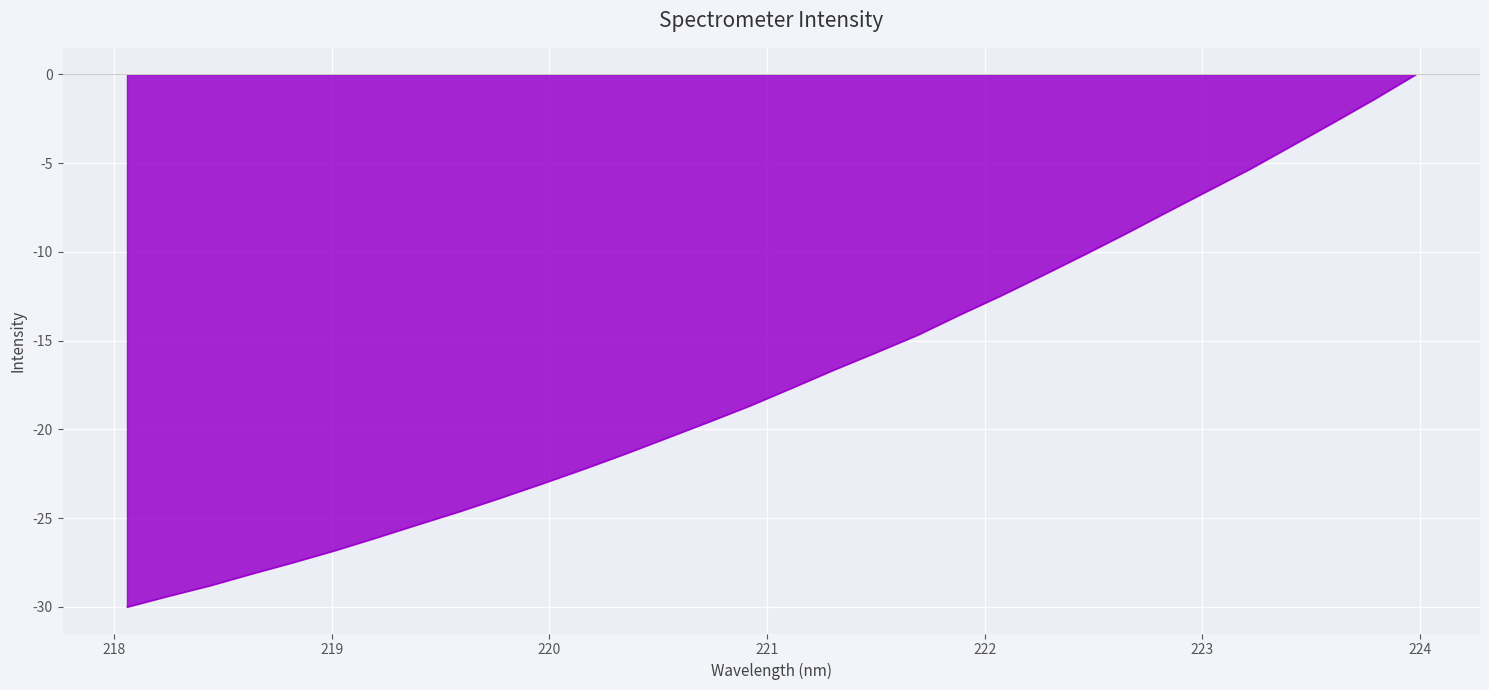

What is the sum of all values?

-544.7